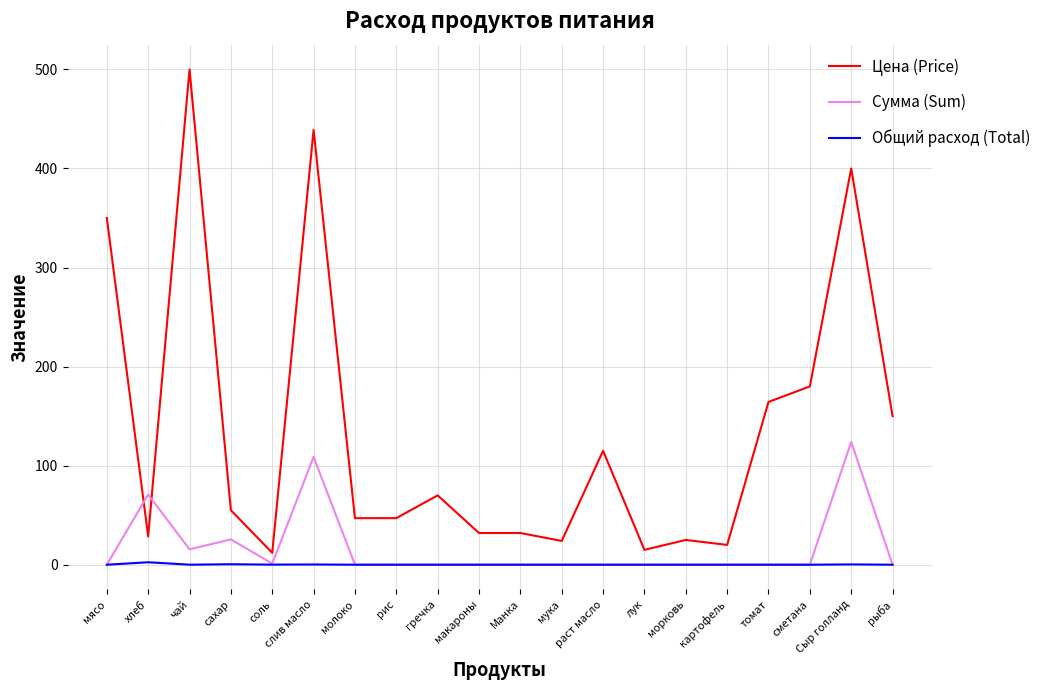

At which label is Сумма (Sum) closest to 62?

хлеб